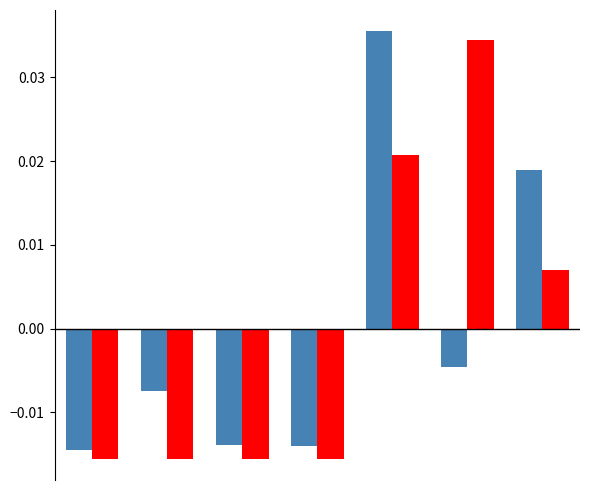

How many data points does each series have?

7